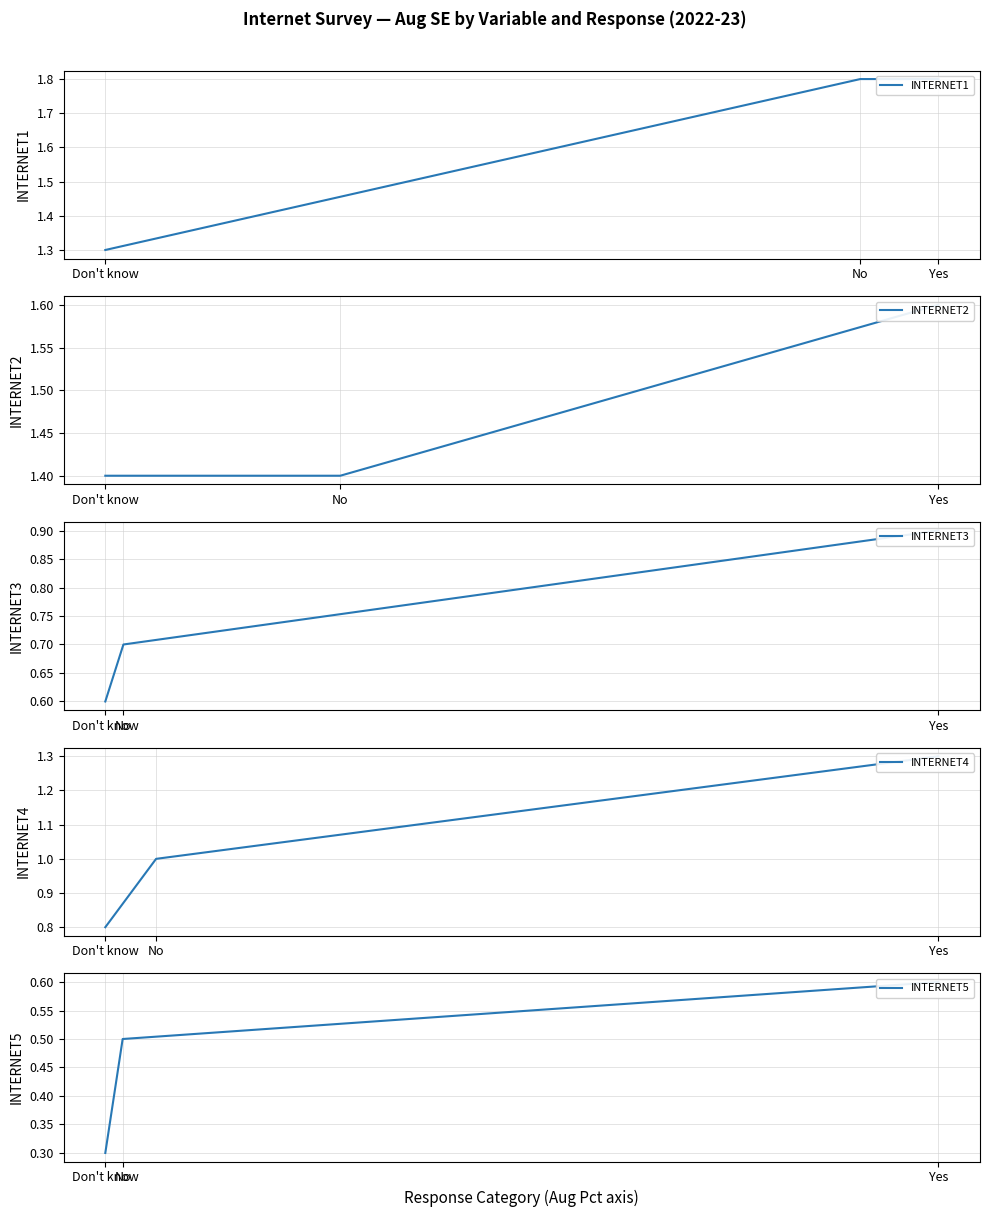

Reading left to right, extract all data points from this chart.

INTERNET1: 1.8	1.8	1.3
INTERNET2: 1.6	1.4	1.4
INTERNET3: 0.9	0.7	0.6
INTERNET4: 1.3	1.0	0.8
INTERNET5: 0.6	0.5	0.3